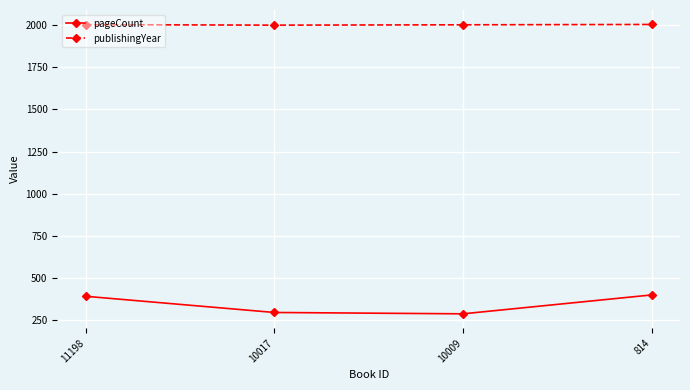

Rank the series at 11198 from lowest to highest value.

pageCount, publishingYear